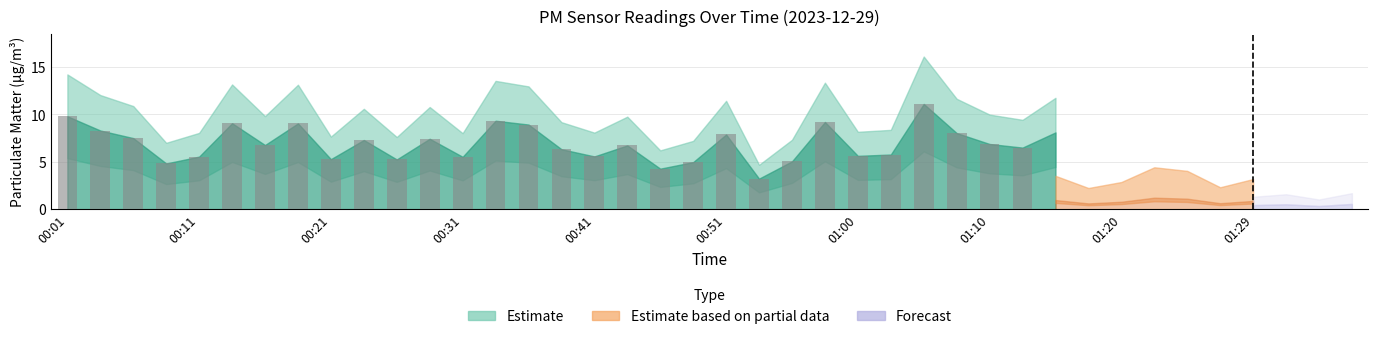

True or false: P1 has a value of 2.4 at 00:46.

False